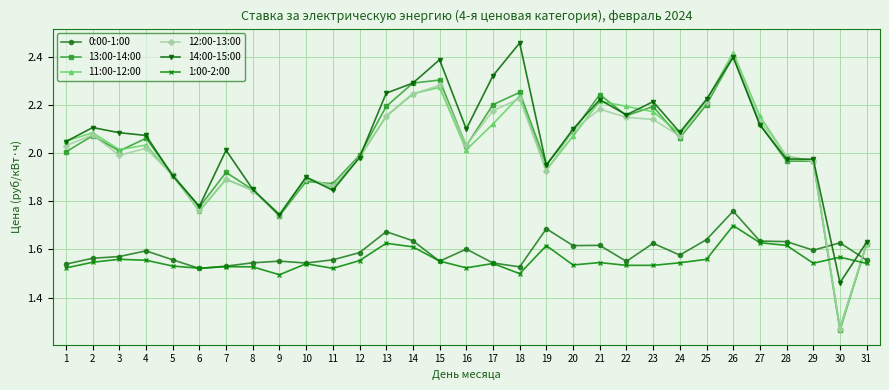

At which category does 11:00-12:00 reach its first local valley?

3